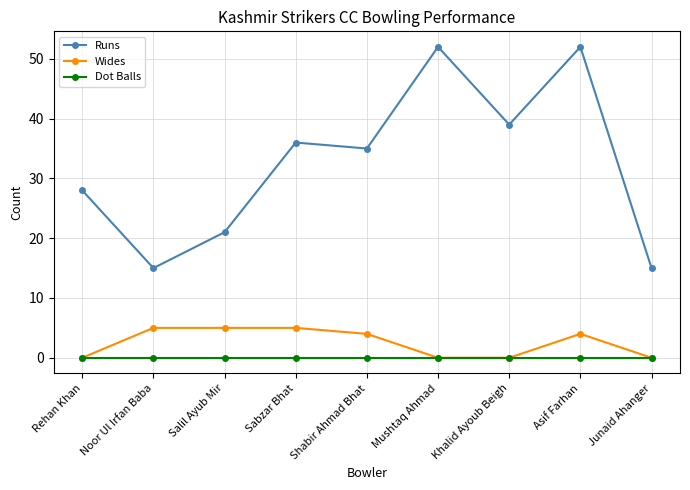

How many data points in Wides are less than 4?

4